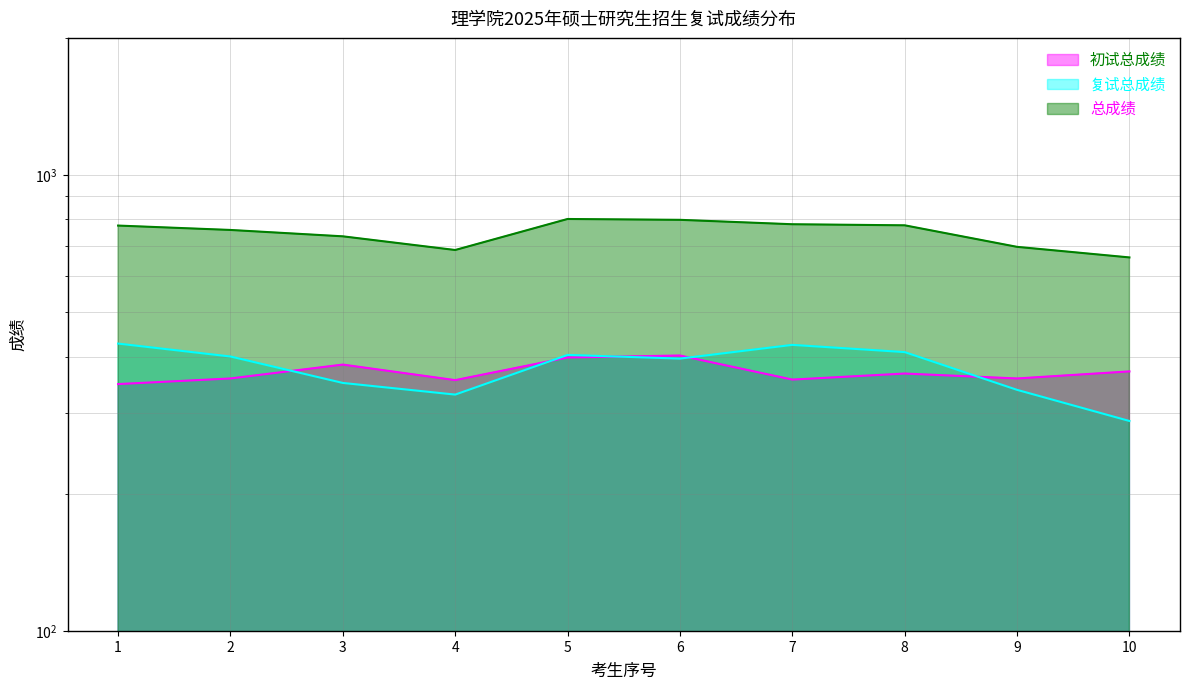

The 复试总成绩 series shows 400.0 at 2. True or false?

True